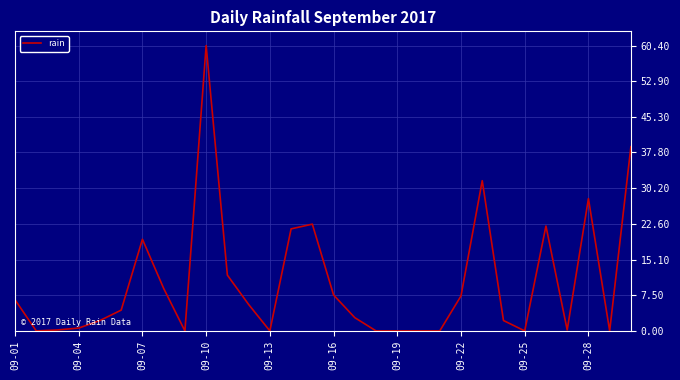

What is the difference between the maximum and minimum values?

60.4